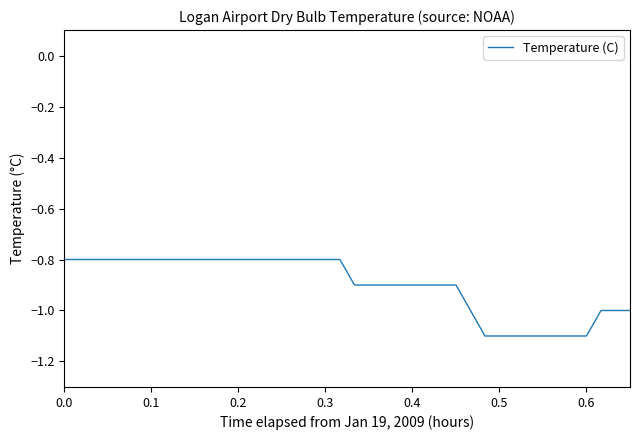

What is the minimum value shown in the chart?

-1.1